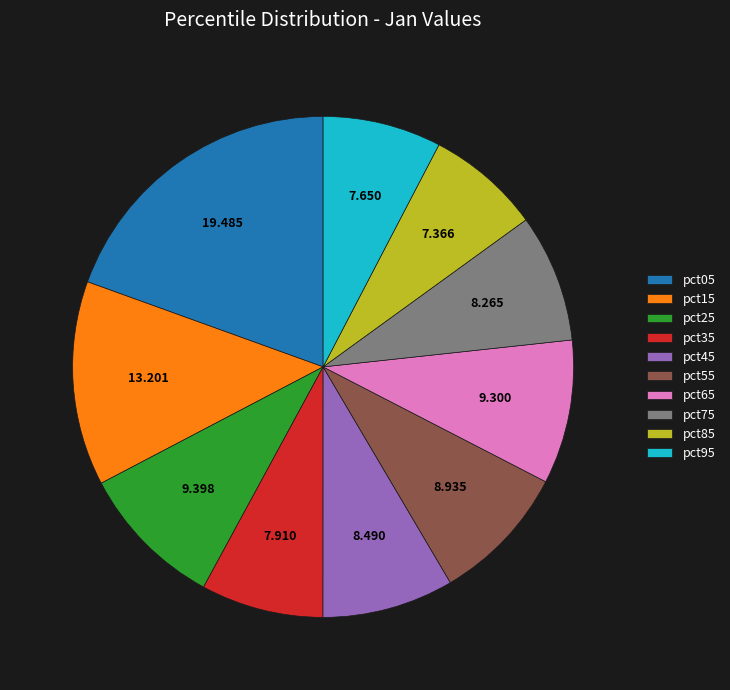

Do pct85 and pct95 together represent more than half of the pie?

No